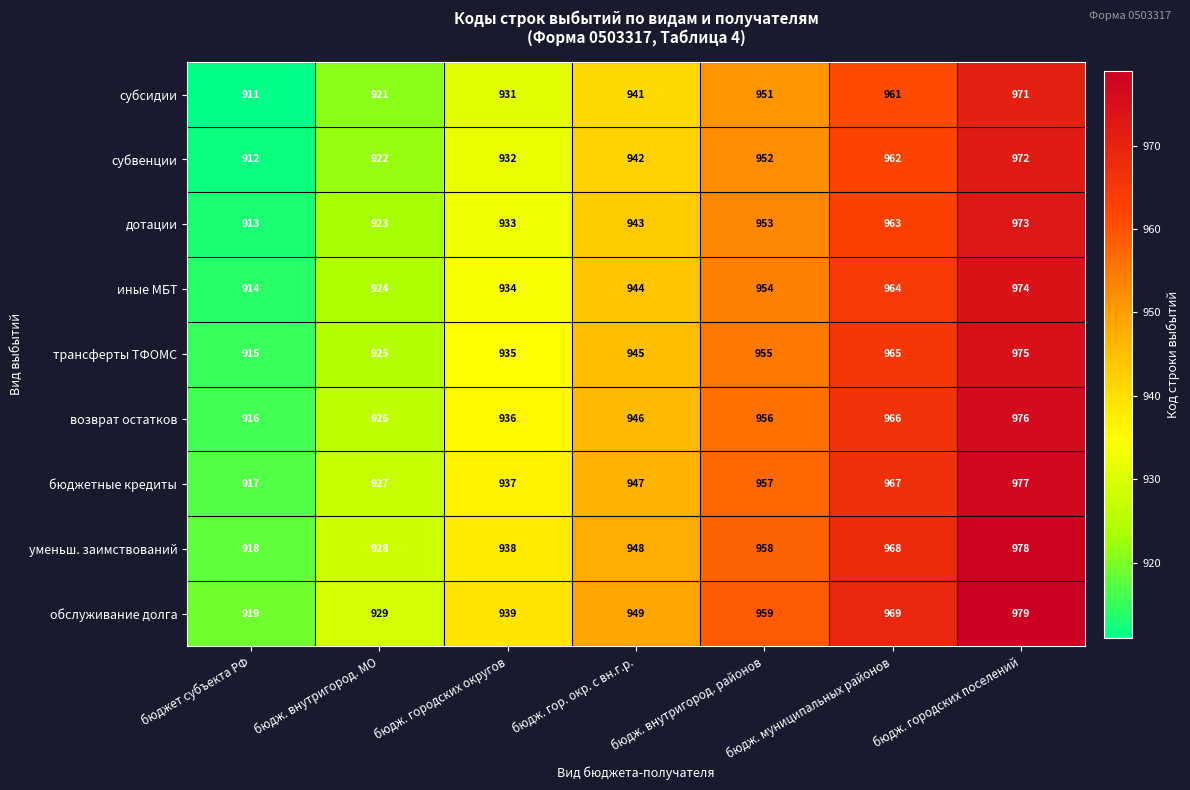

What is the minimum value shown in the chart?

911